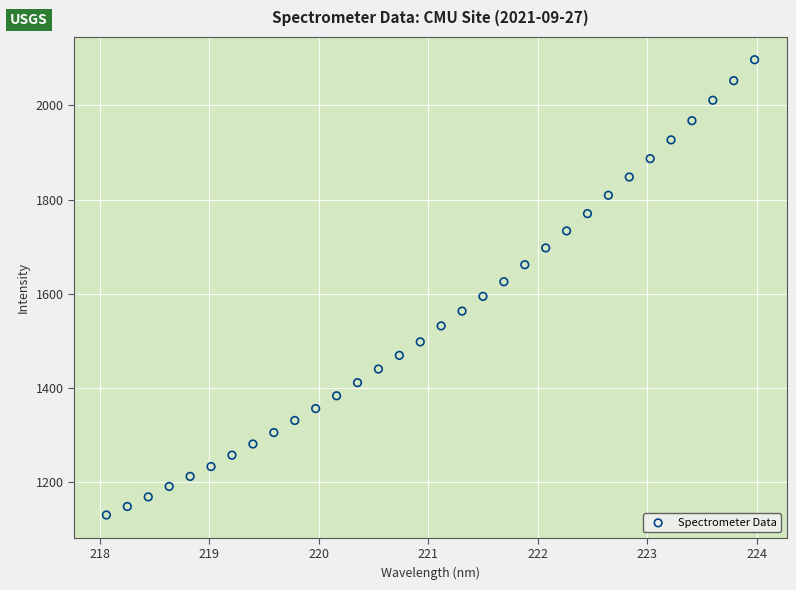

What is the range of Y values (max minus min)?

967.3